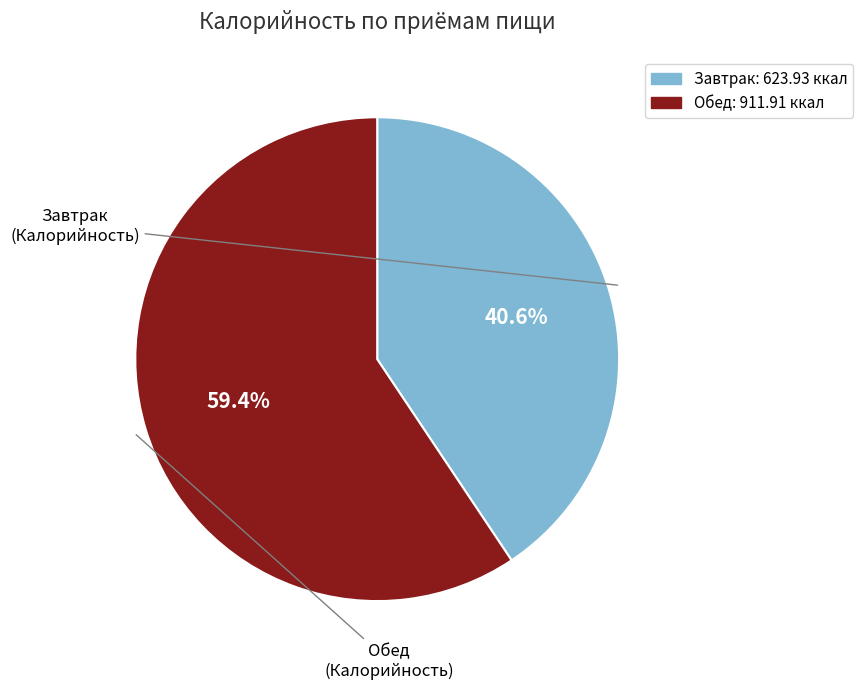

To the nearest percent, what is the difference between the largest and smallest slice percentages?

19%